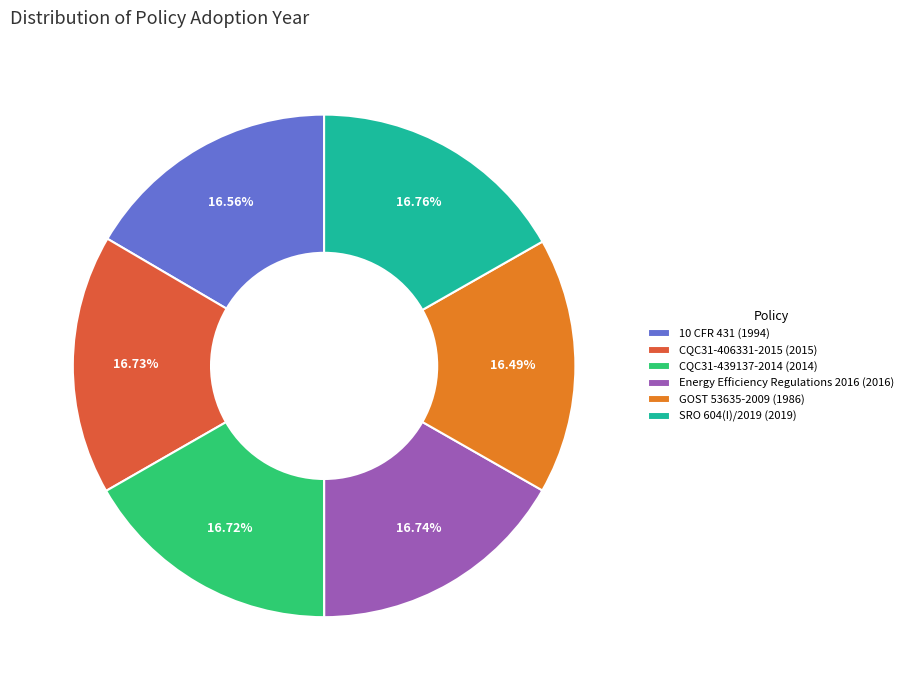

Count the number of slices in the pie.

6